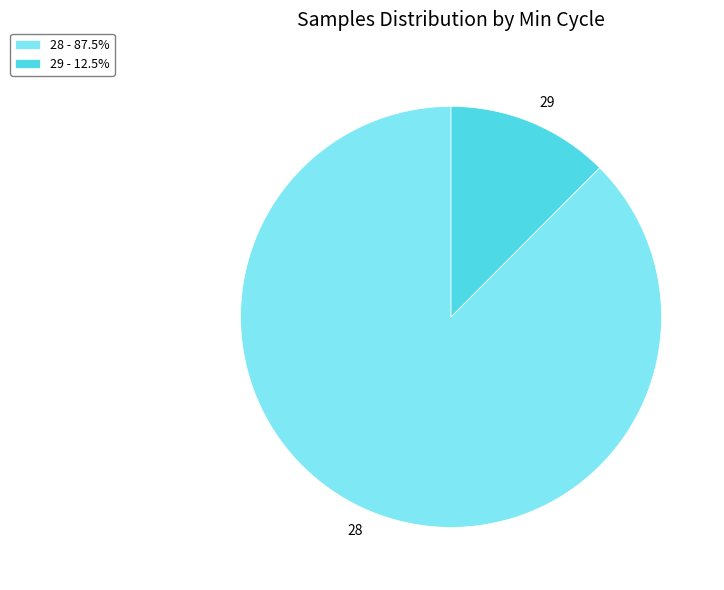

Count the number of slices in the pie.

2